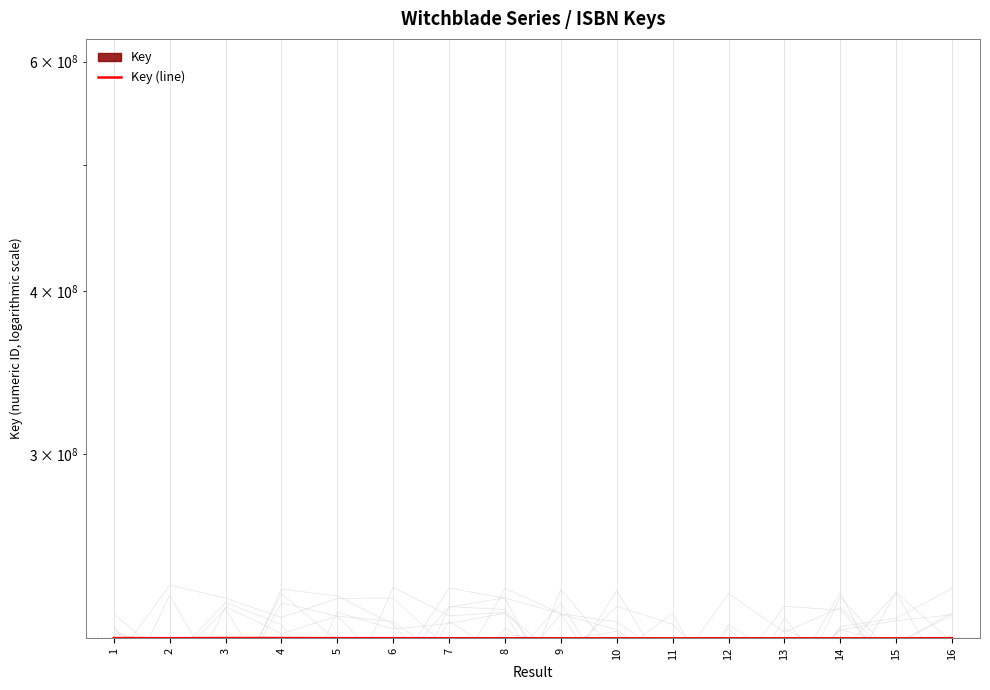

How many interior local valleys (lower than both neighbors) does the data have?

4